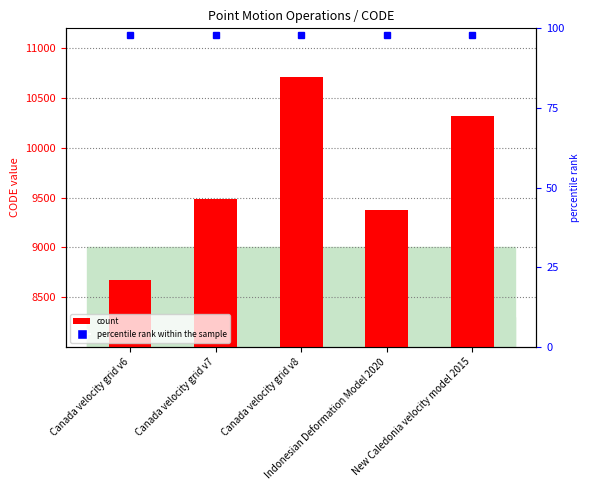

Does the chart contain any negative values?

No